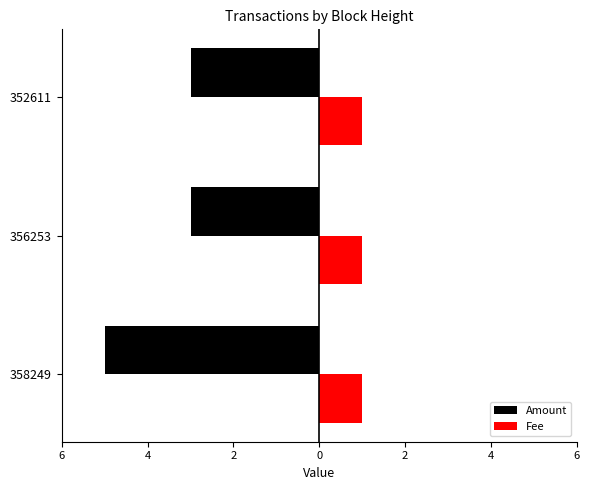

What are all the series names shown in the legend?

Amount, Fee